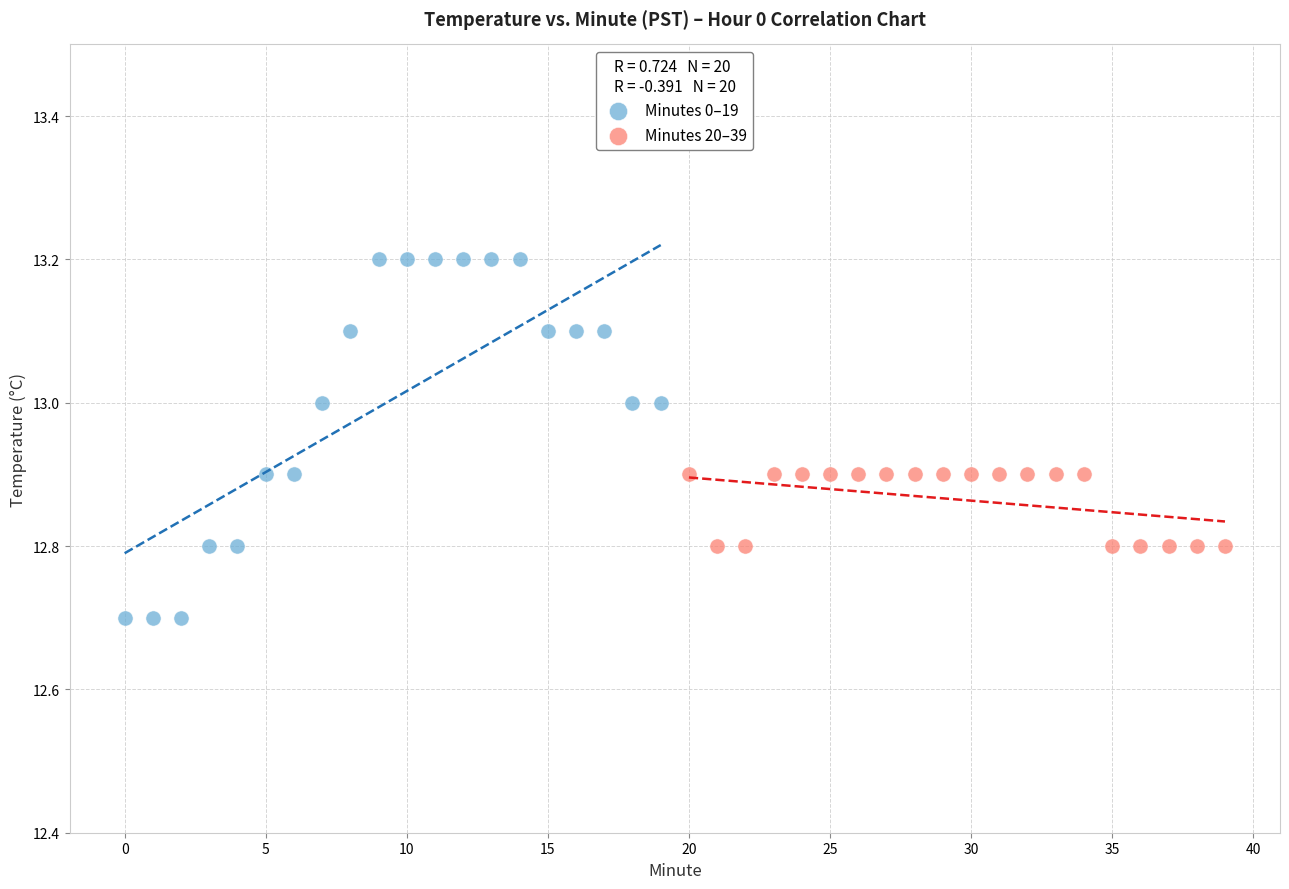

Which series reaches the minimum Y coordinate?

Minutes 0–19